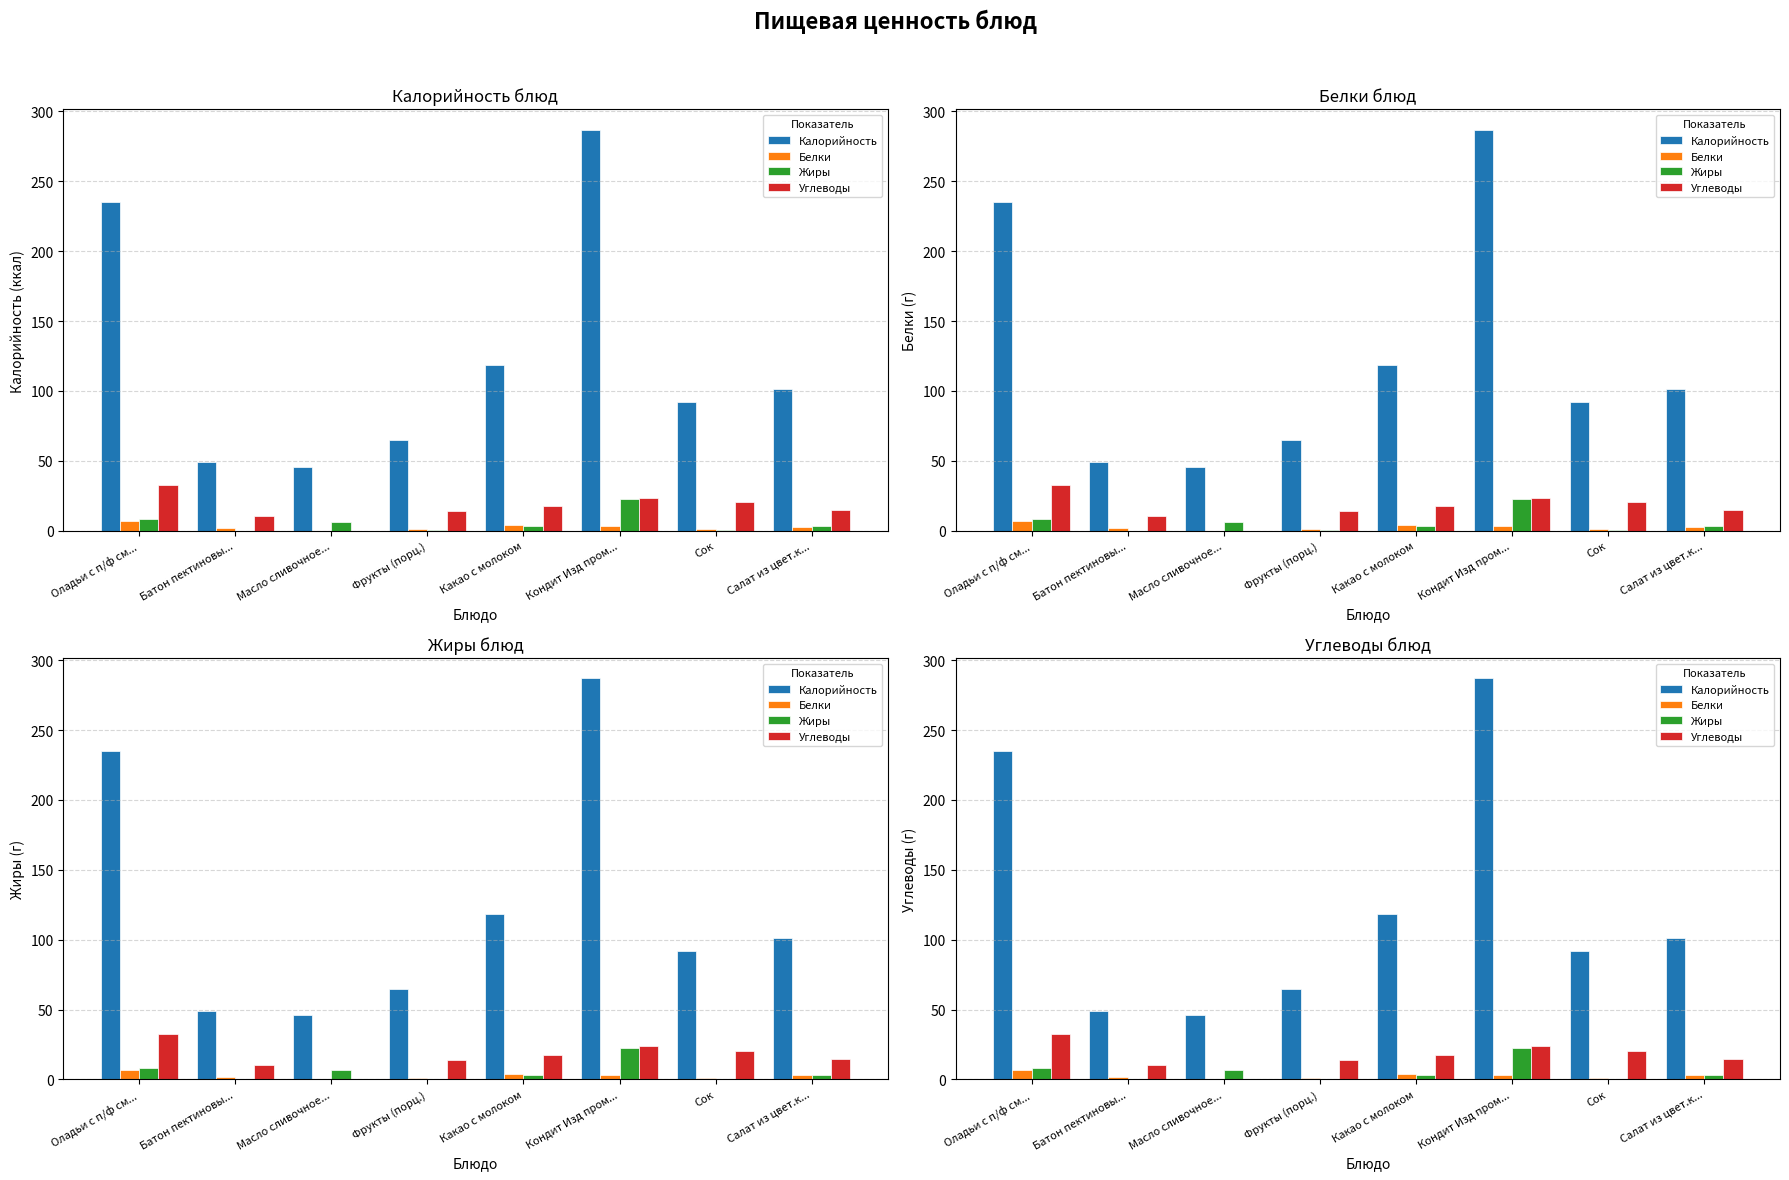

What position from the right is Фрукты (порц.)?

5